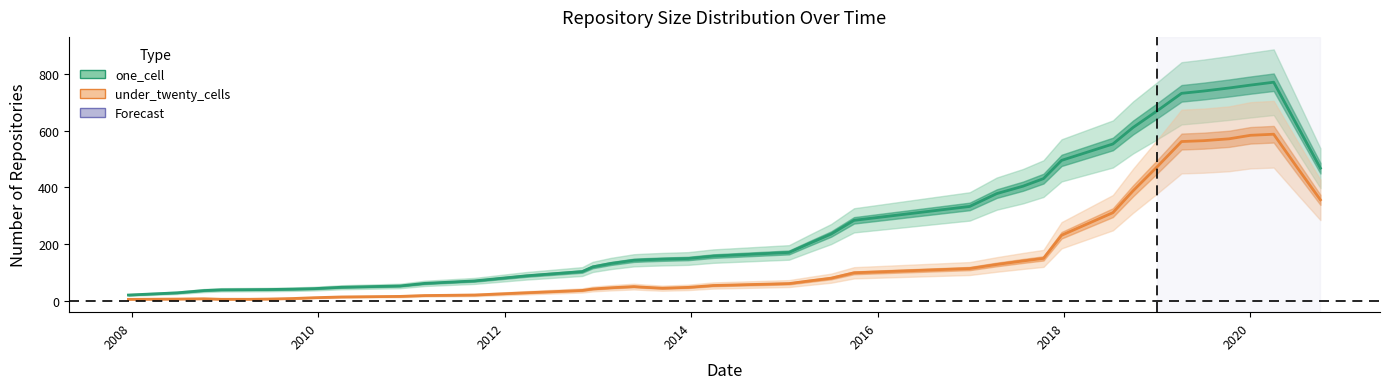

What is the maximum value shown in the chart?

771.2